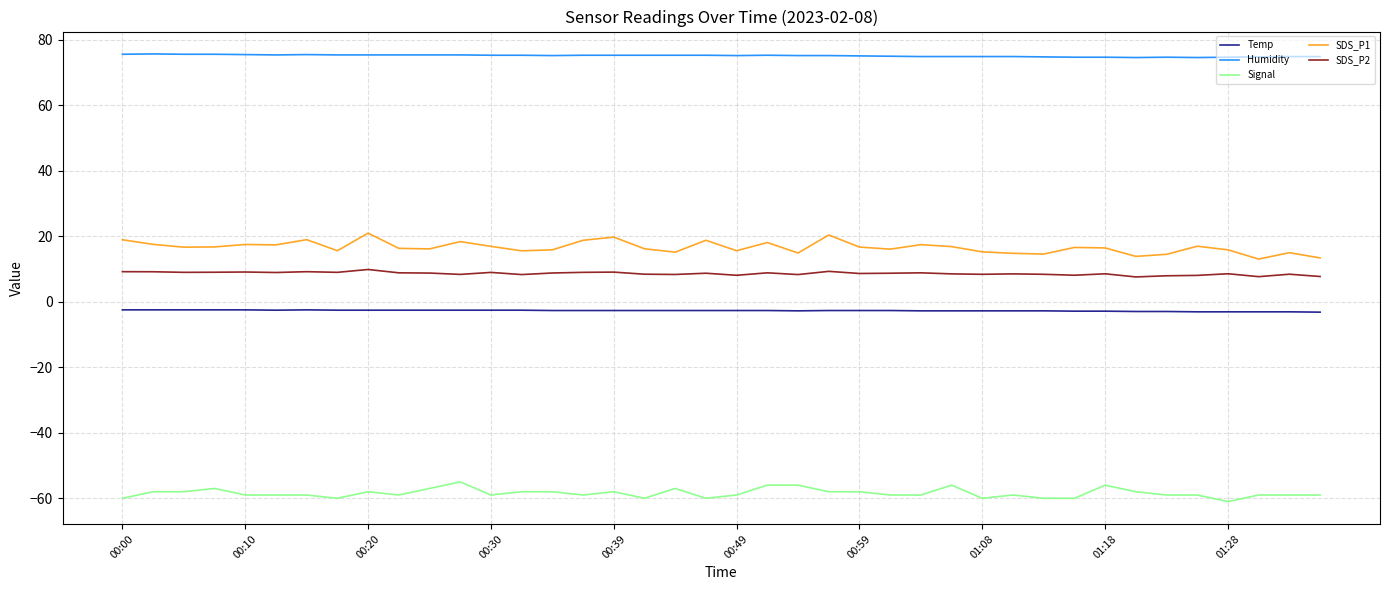

True or false: SDS_P1 and Temp intersect in this chart.

False